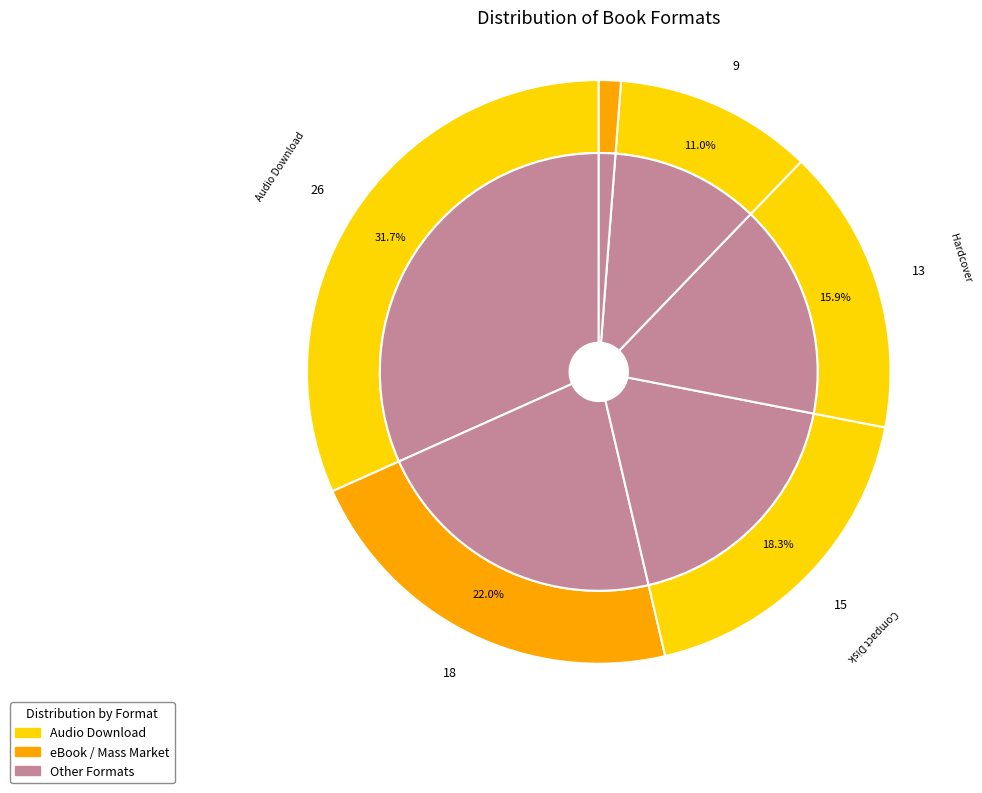

How many segments does this pie chart have?

6